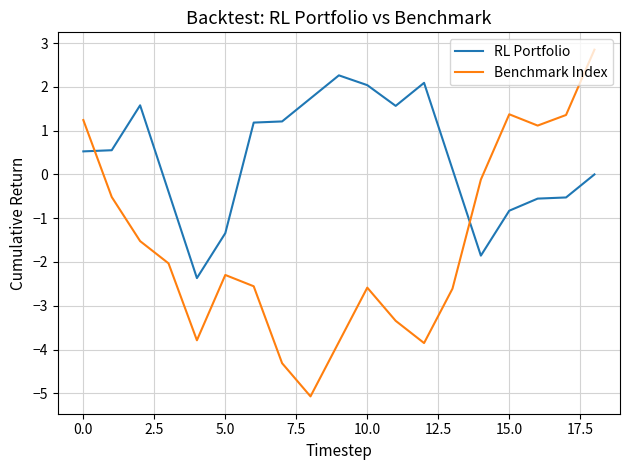

Which series has the largest range (max minus min)?

Benchmark Index